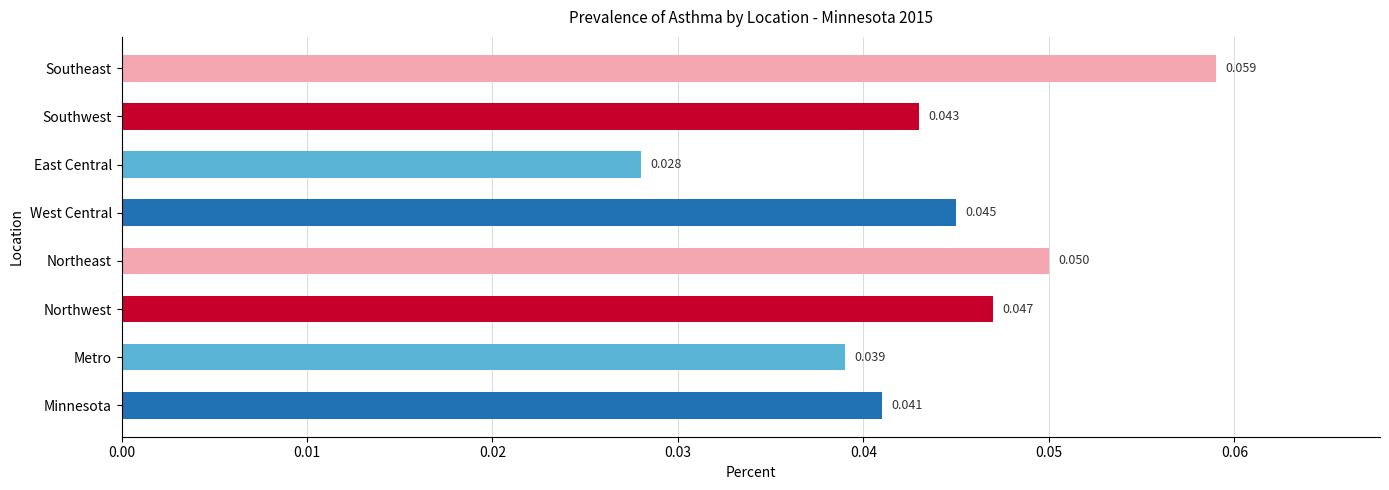

Where is the data nearest to the value 0?

East Central